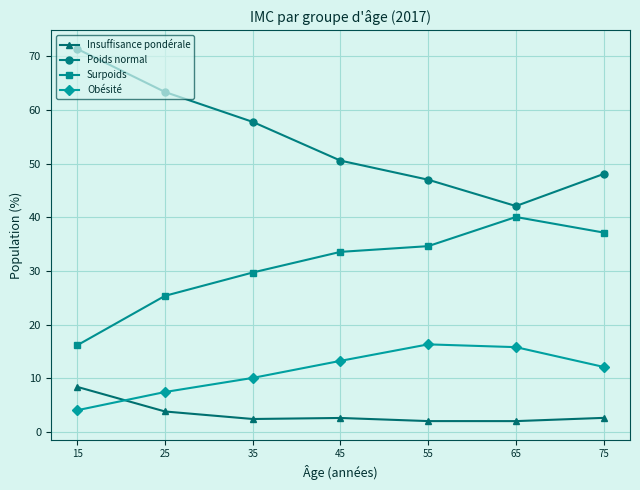

Where do Obésité and Insuffisance pondérale first cross each other?

15 and 25